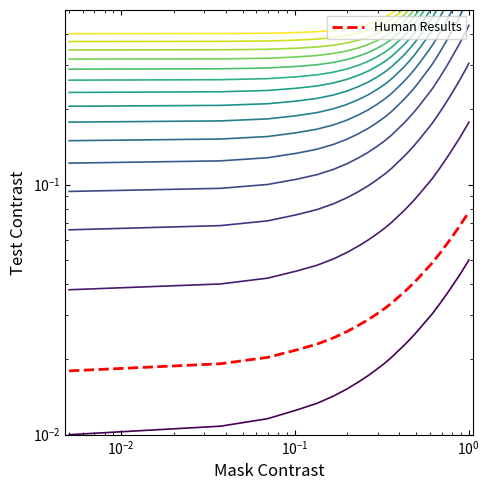

True or false: x has a value of 0.0 at $\mathdefault{10^{-4}}$.

False